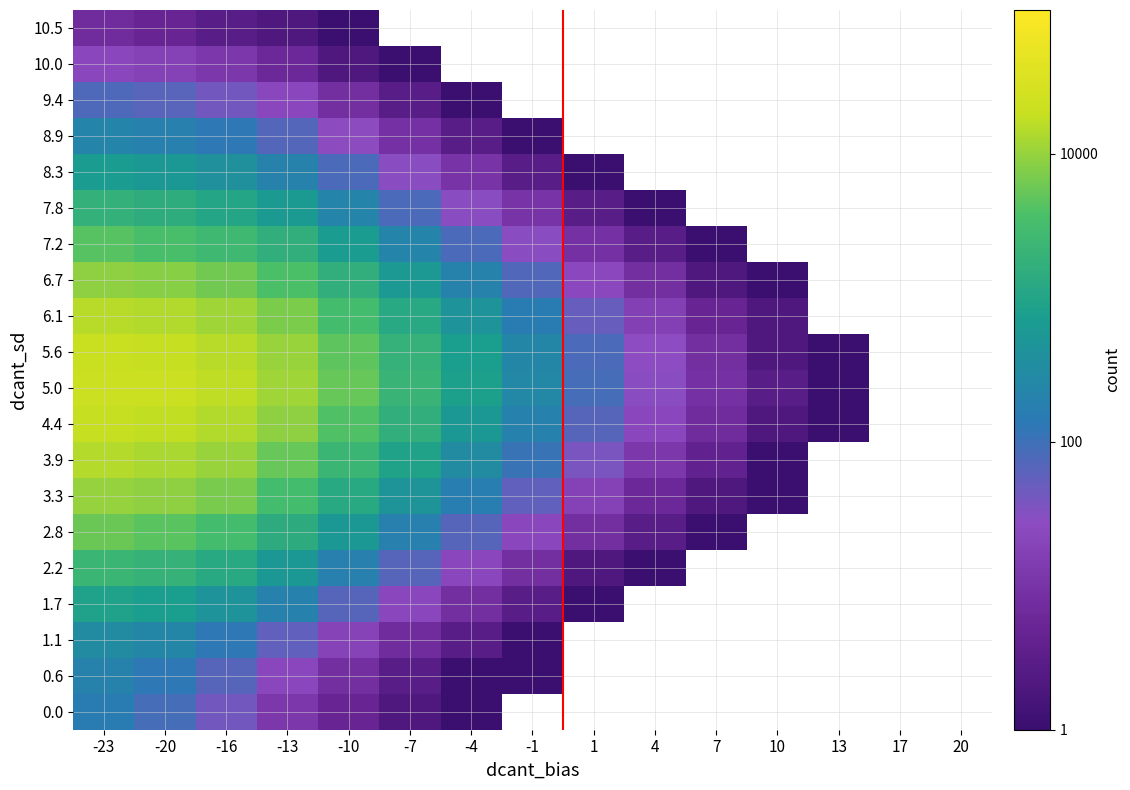

Is it true that 7.8 equals -1.1 at 4?

False